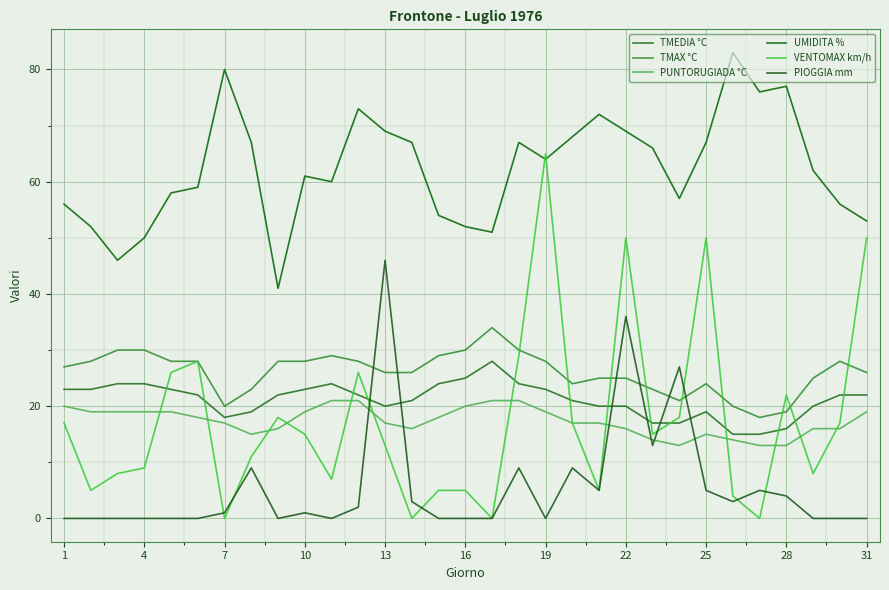

Is this an area chart (filled region under the line)?

No